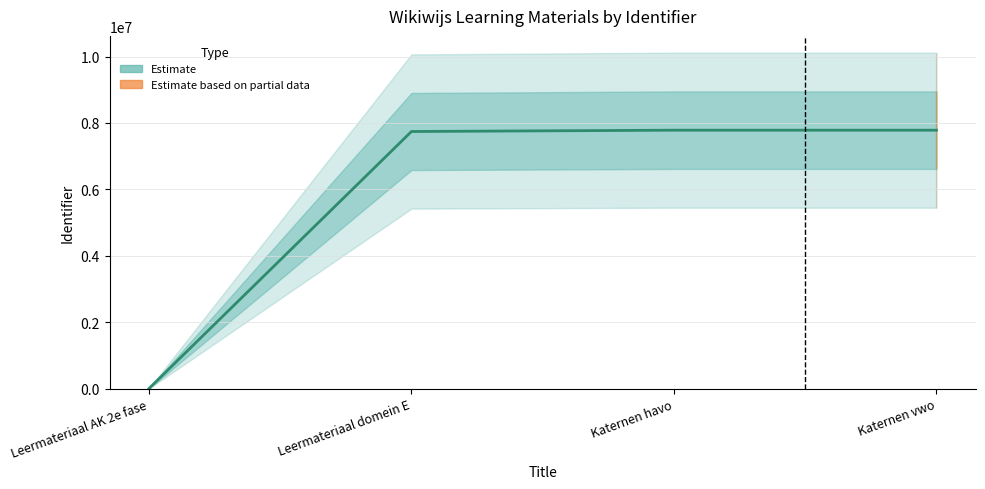

Which category has the lowest value across all series?

Leermateriaal AK 2e fase